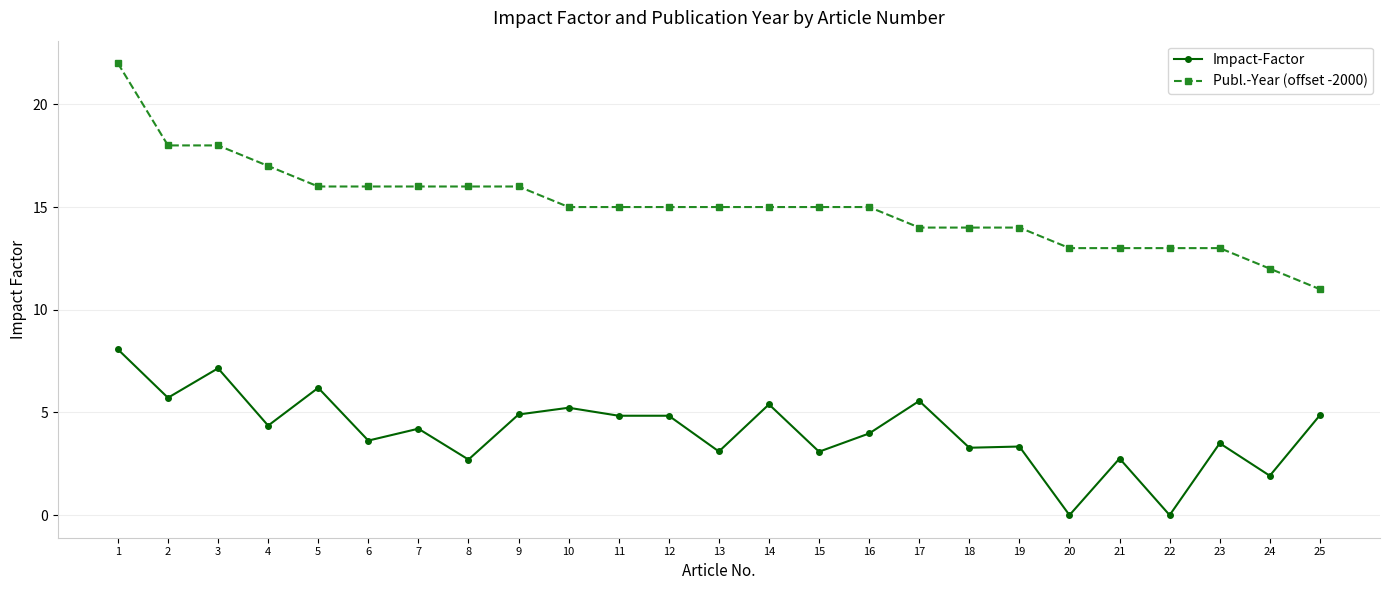

Where is the first local minimum for Impact-Factor?

2